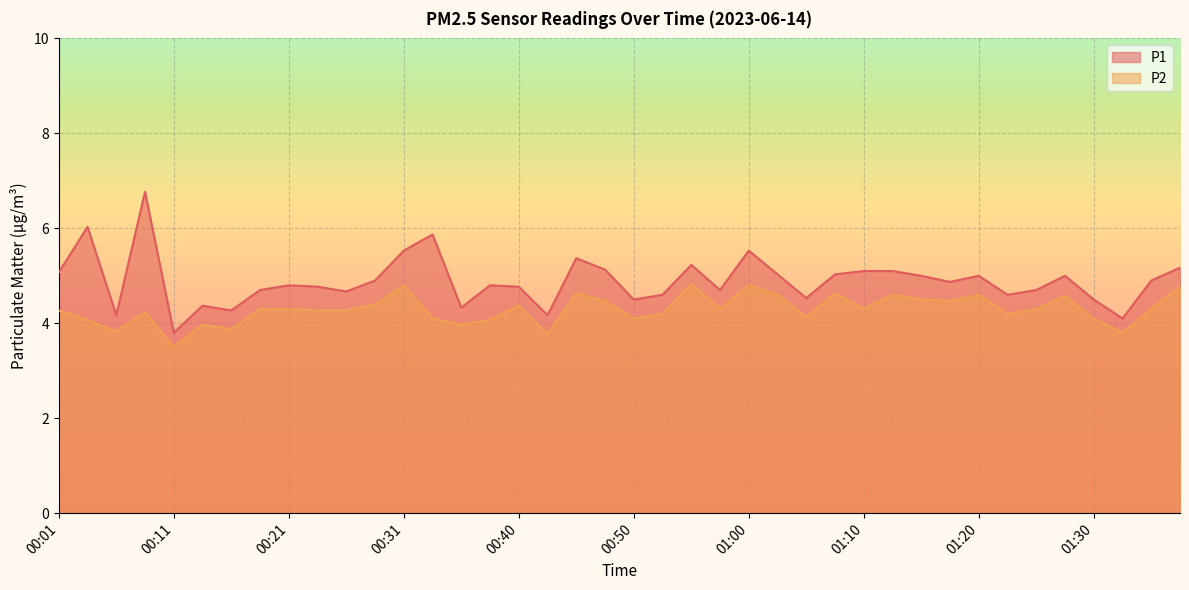

At how many categories does at least one series exceed 6?

2